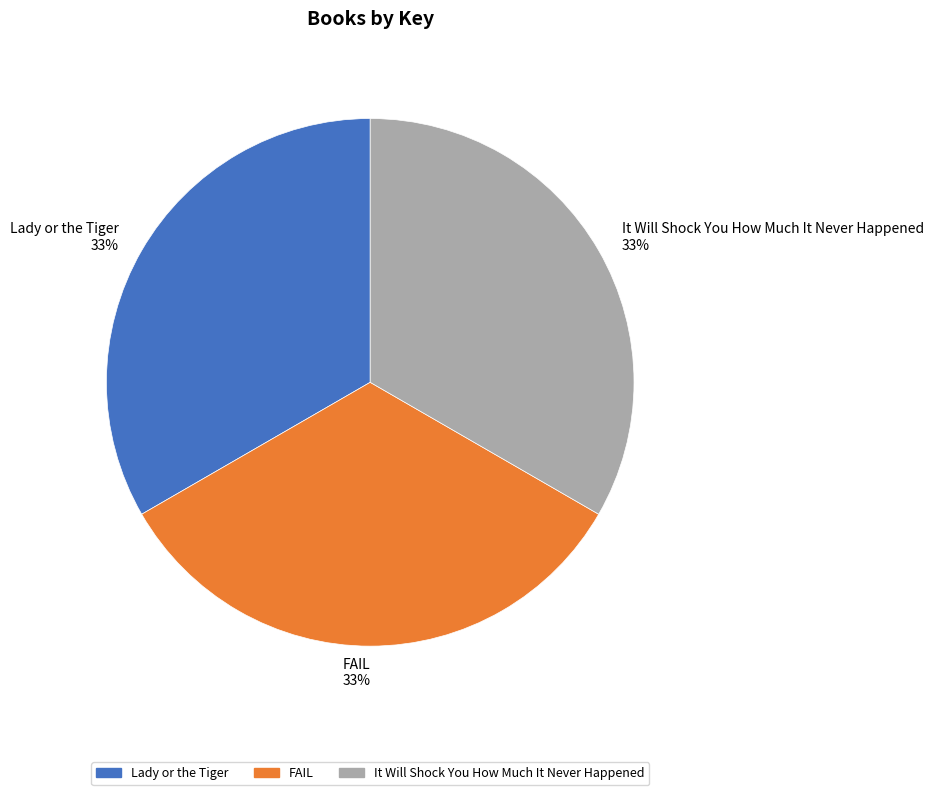

Is the sum of It Will Shock You How Much It Never Happened and FAIL greater than half?

Yes